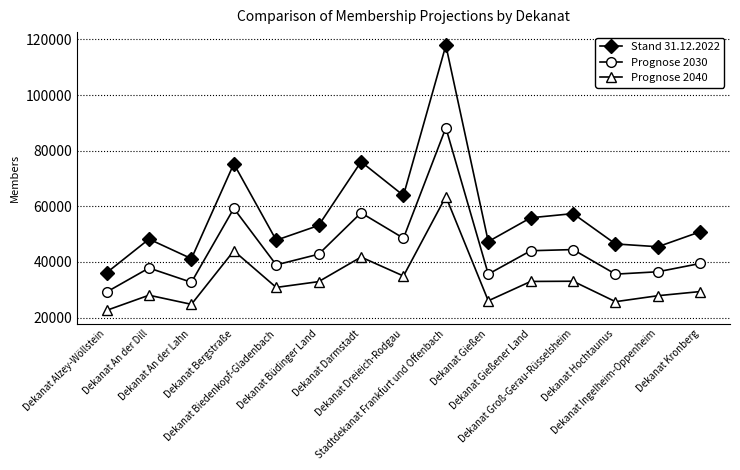

What is the maximum value for Prognose 2040?

63519.7